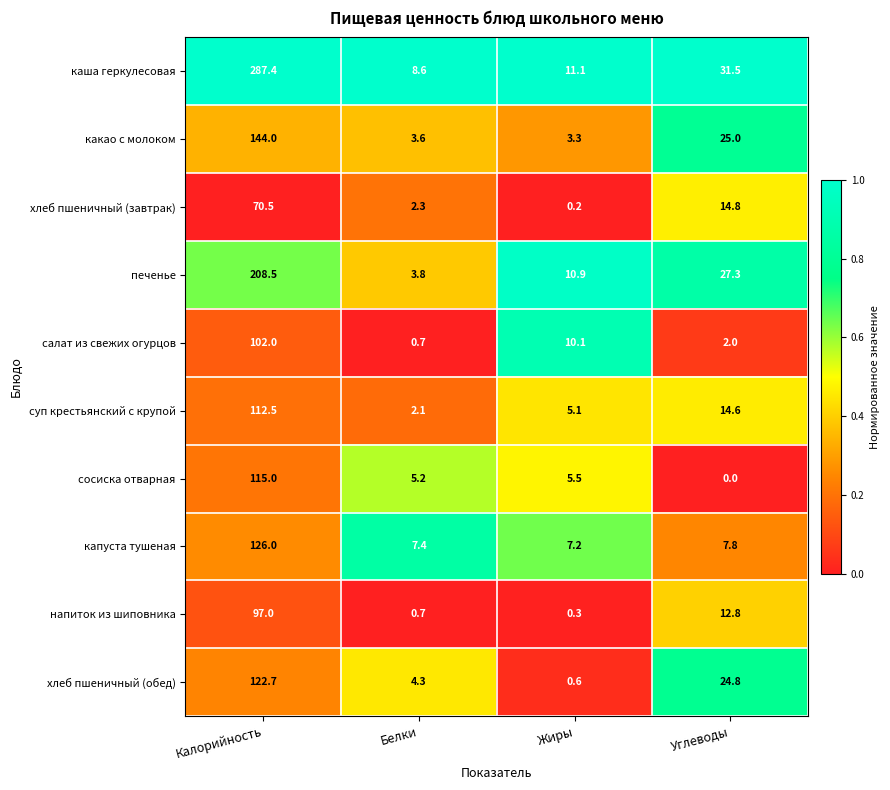

Where is печенье nearest to the value 106?

Углеводы